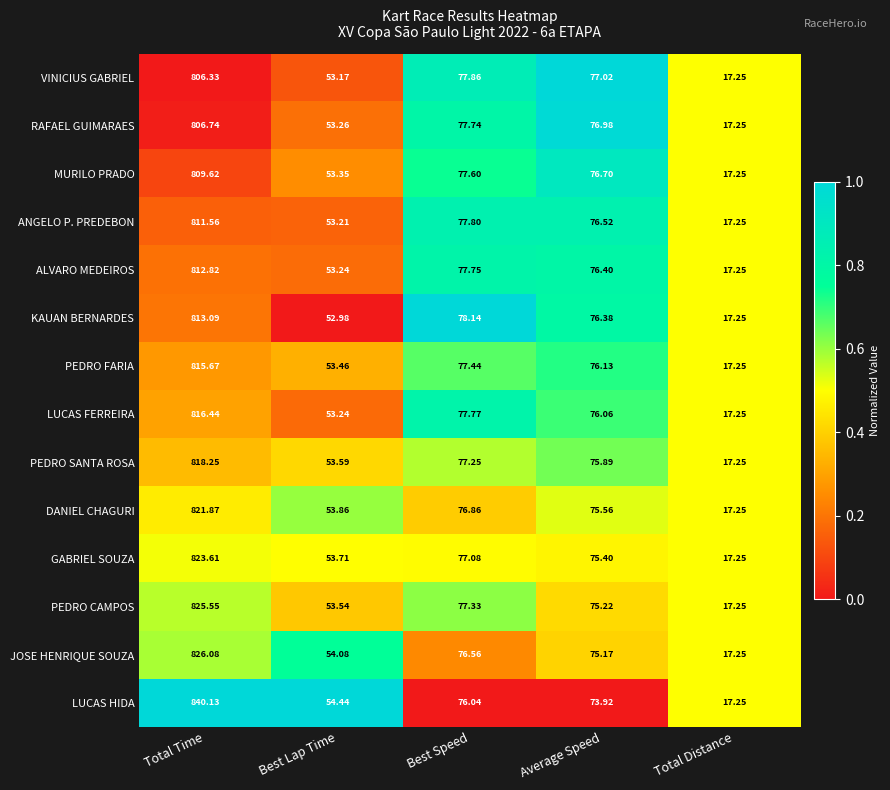

List the series in order of their peak value, highest first.

LUCAS HIDA, JOSE HENRIQUE SOUZA, PEDRO CAMPOS, GABRIEL SOUZA, DANIEL CHAGURI, PEDRO SANTA ROSA, LUCAS FERREIRA, PEDRO FARIA, KAUAN BERNARDES, ALVARO MEDEIROS, ANGELO P. PREDEBON, MURILO PRADO, RAFAEL GUIMARAES, VINICIUS GABRIEL